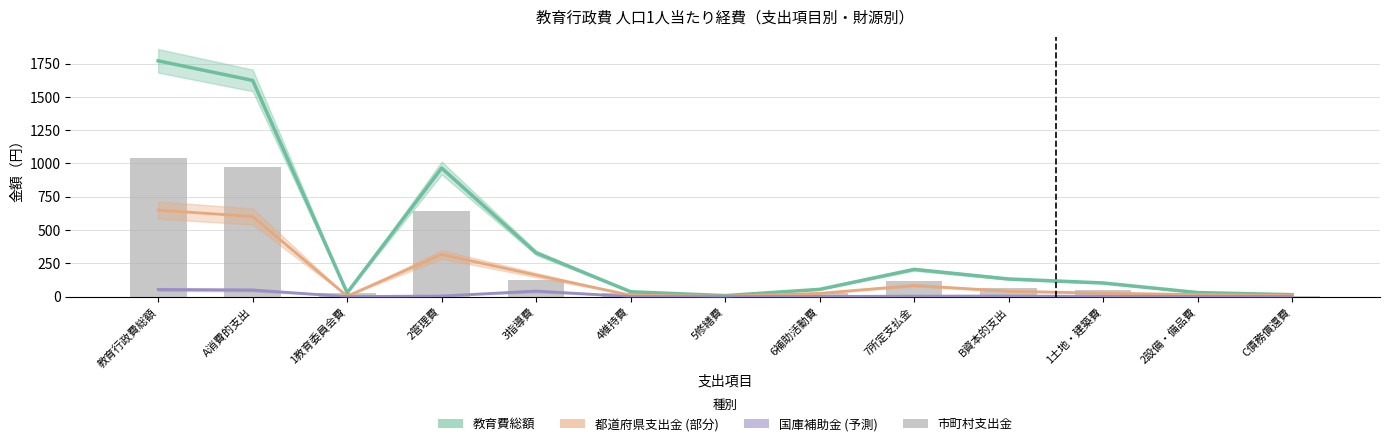

Reading right to left, list all the values displayed in this chart.

教育費総額: 14	30	102	132	204	54	7	36	328	965	28	1623	1770
都道府県支出金: 8	15	25	40	83	24	3	10	161	316	3	601	649
国庫補助金: 0	1	2	4	3	1	0	0	41	4	0	49	53
市町村支出金: 7	13	48	61	118	27	4	26	127	645	24	971	1038